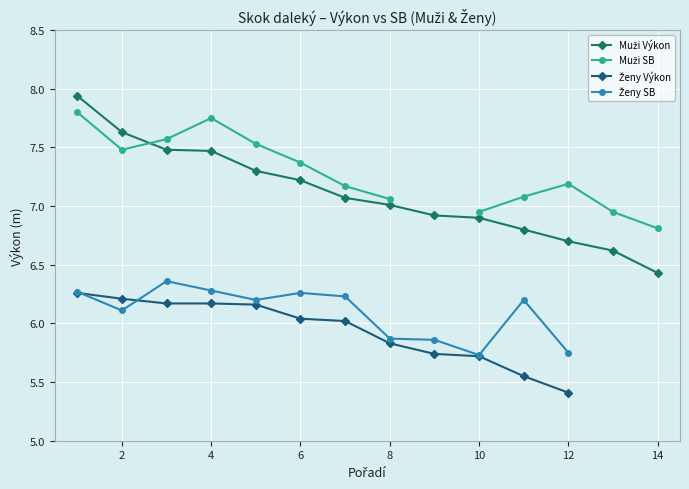

How many interior local valleys does the Muži SB series have?

1